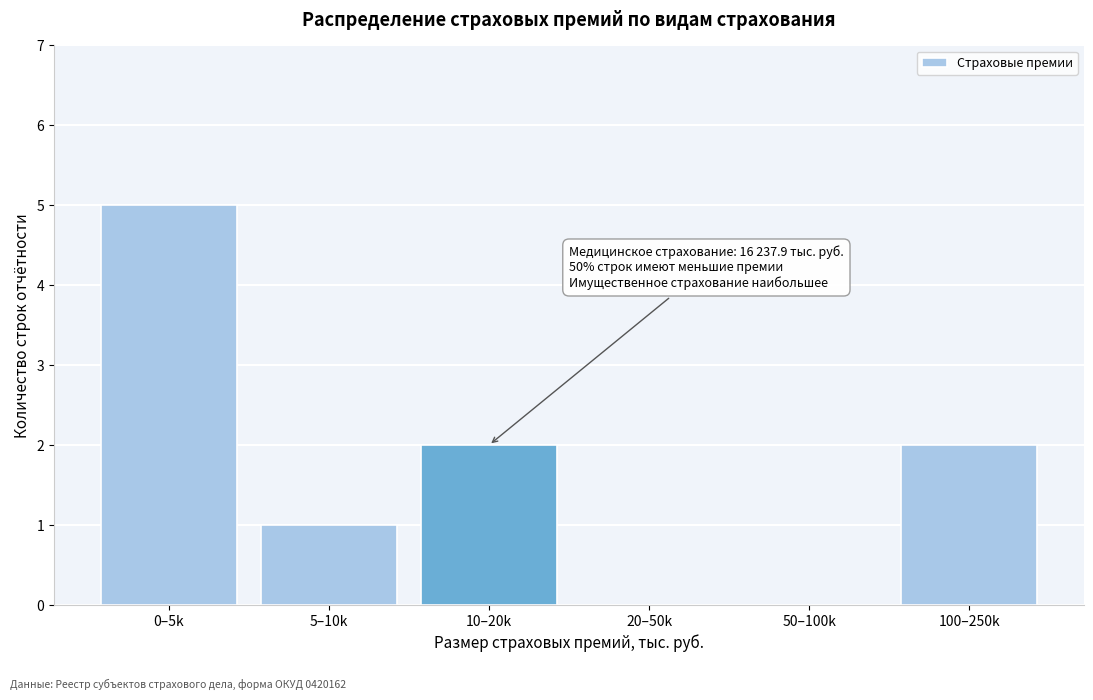

Reading left to right, transcribe all the data shown in this chart.

0–5k=5	5–10k=1	10–20k=2	20–50k=0	50–100k=0	100–250k=2